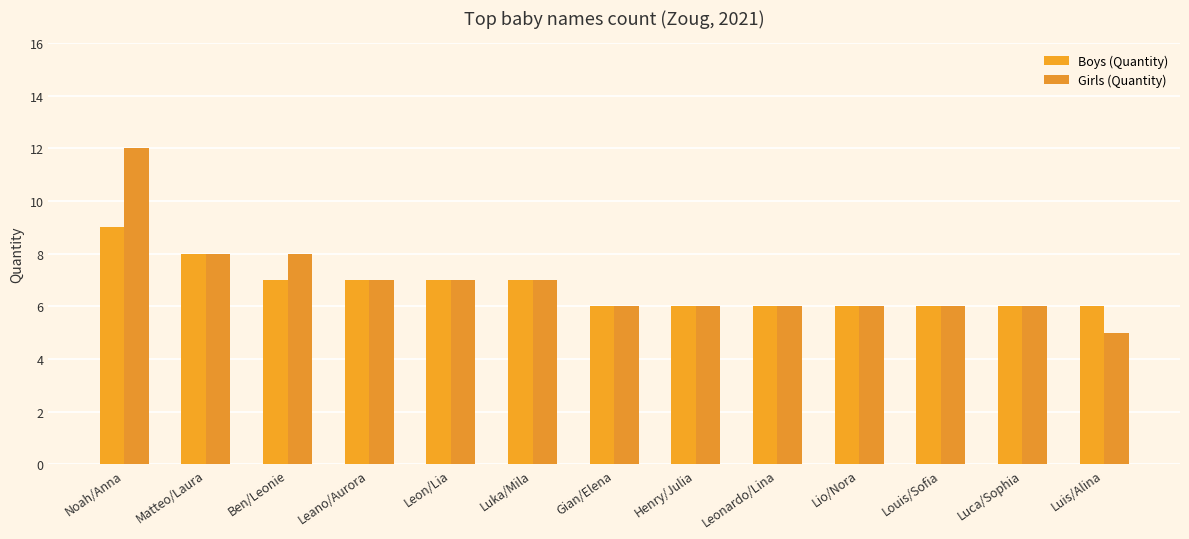

What is the sum of all Boys (Quantity) values?

87